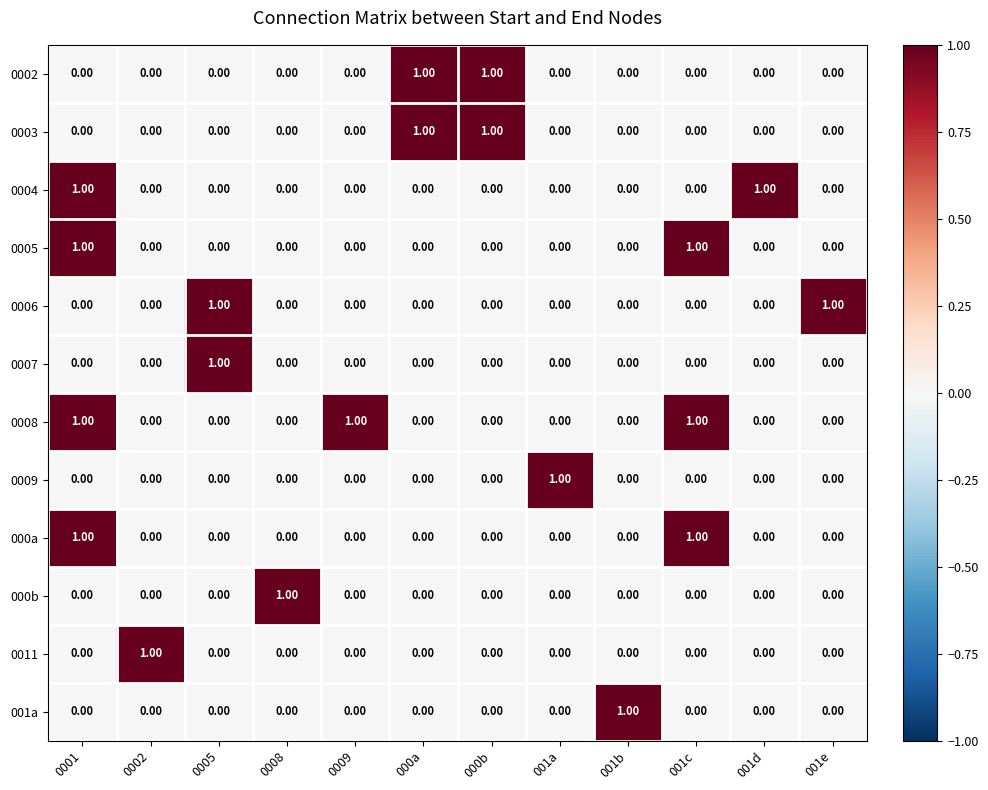

Which series has the largest total across all categories?

0008